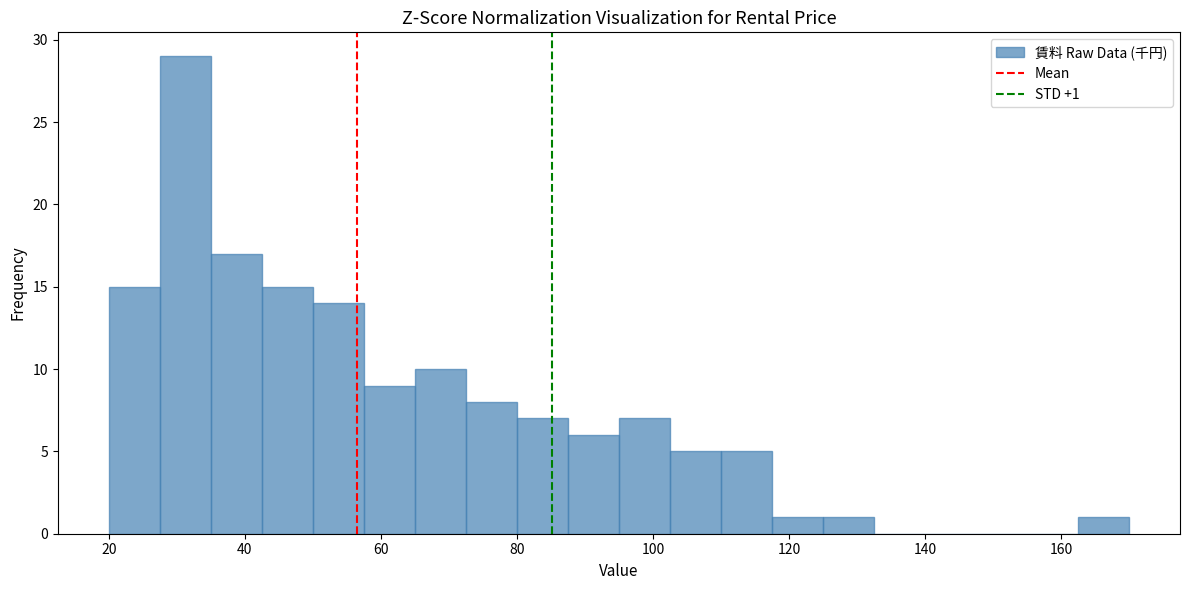

Read against the x-axis, roughly where is the centre of the tallest bar?

32